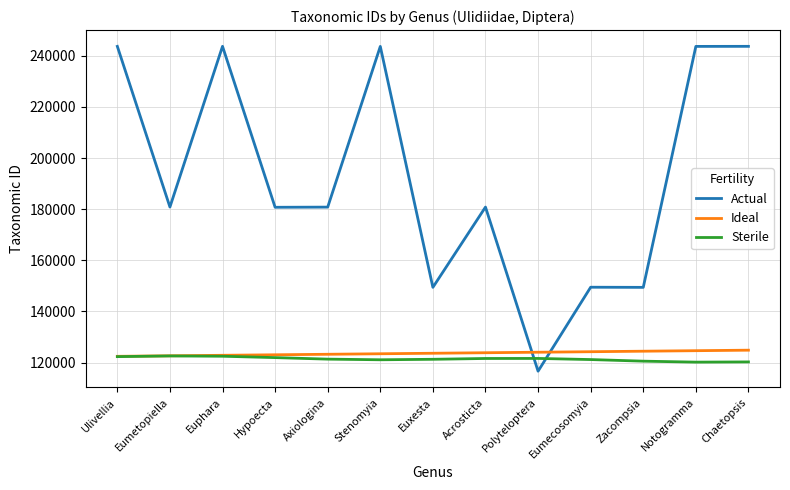

What position from the right is Notogramma?

2